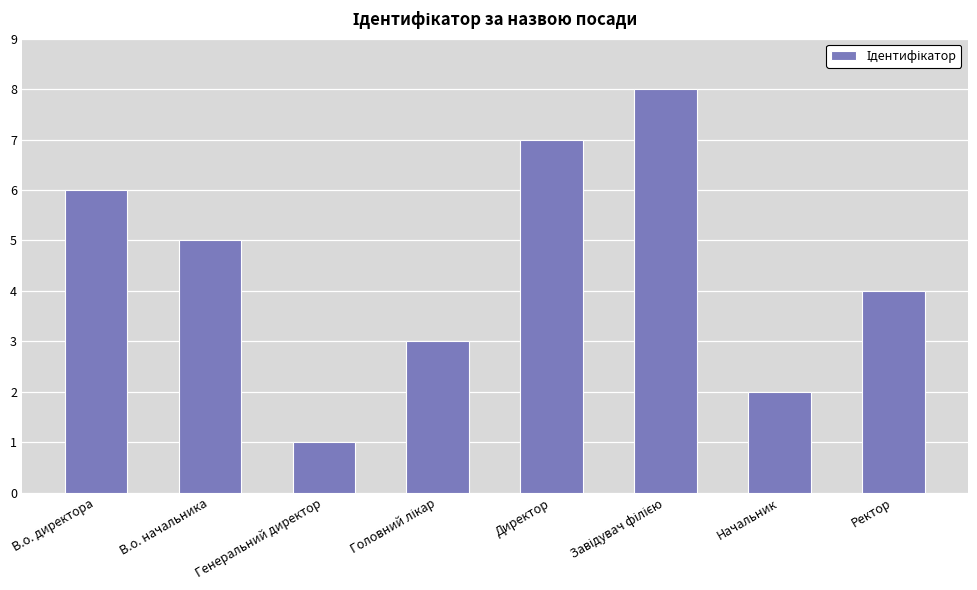

What is the sum of the values at Генеральний директор and В.о. начальника?

6